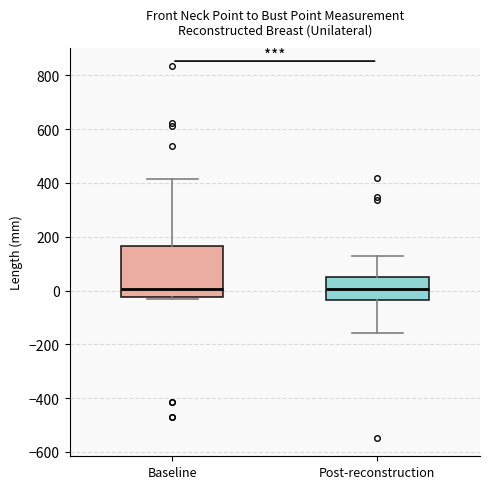

Comparing the boxes themselves (not the whiskers), which one is the tallest?

Baseline